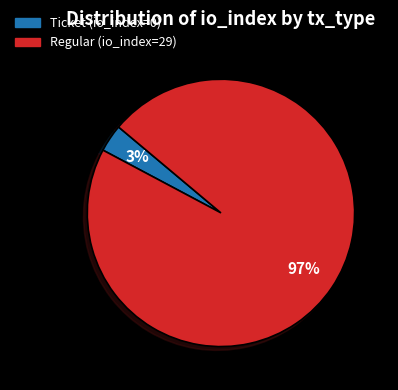

Which slice is the smallest?

Ticket (io_index=0)